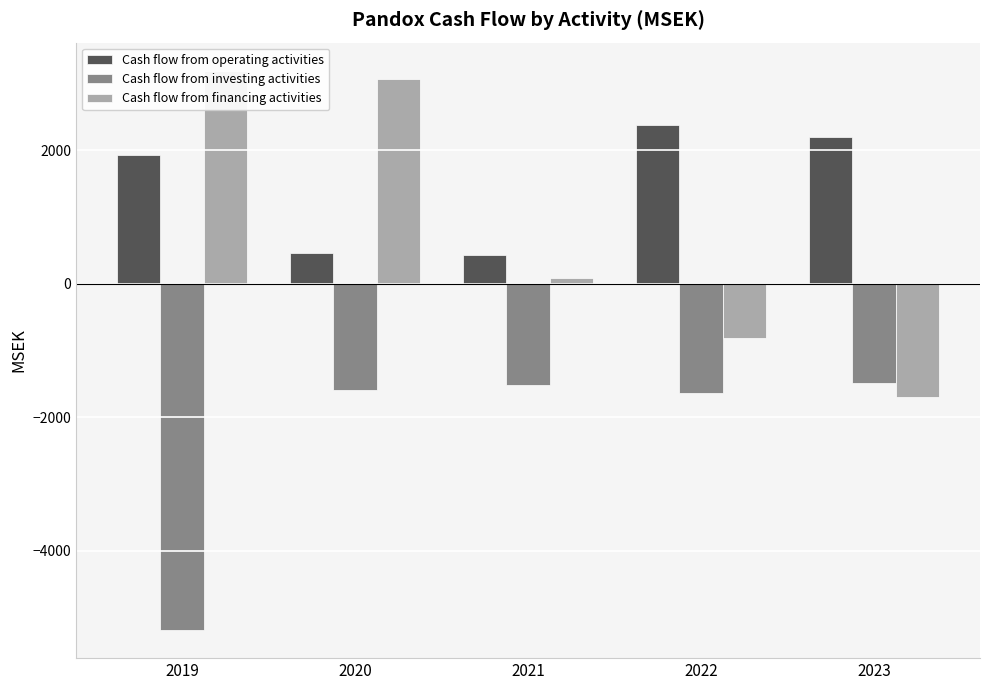

Does the chart contain any negative values?

Yes